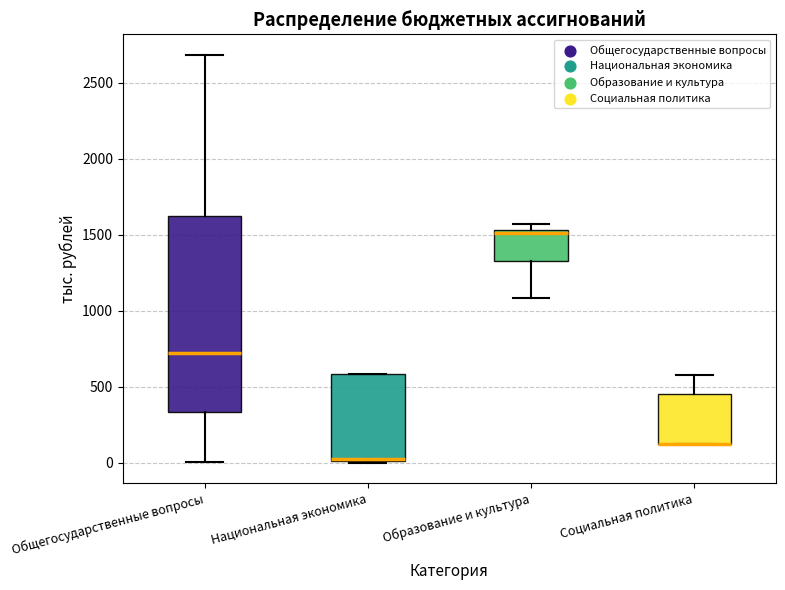

Comparing the boxes themselves (not the whiskers), which one is the tallest?

Общегосударственные вопросы